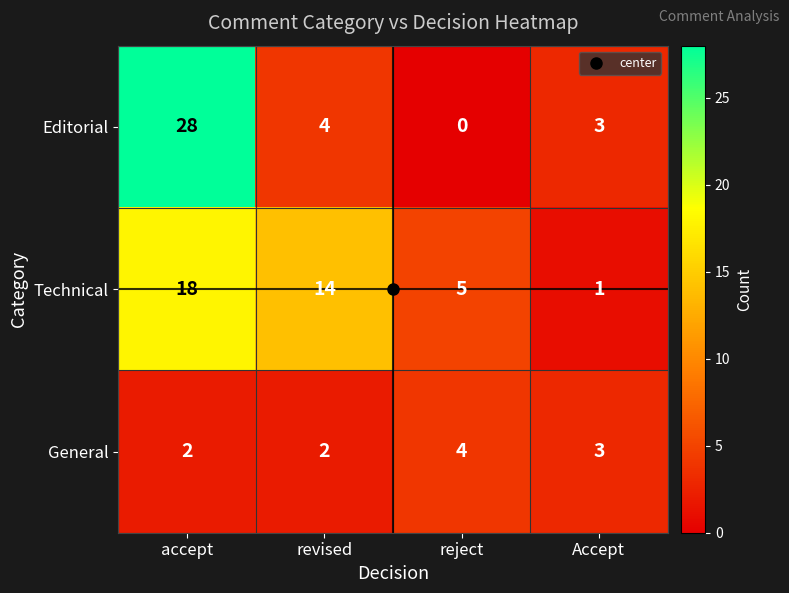

At which label does Technical first exceed 14?

accept